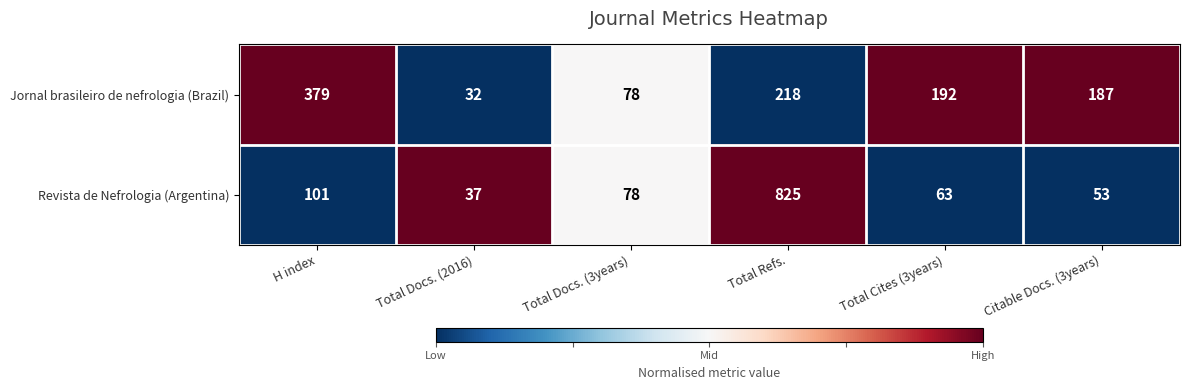

Where does the Revista de Nefrologia (Argentina) series first go above 78?

H index